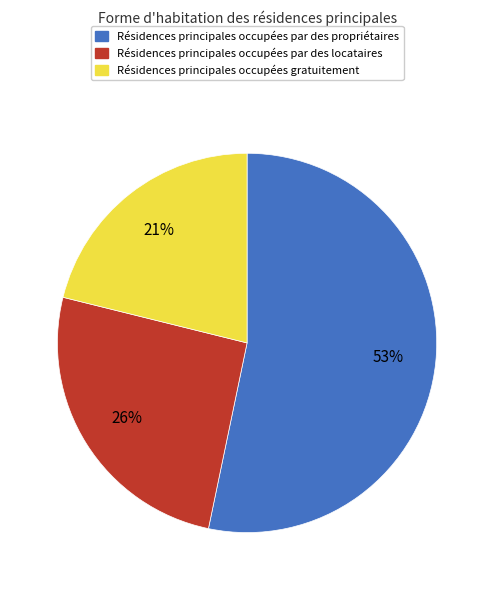

Count the number of slices in the pie.

3